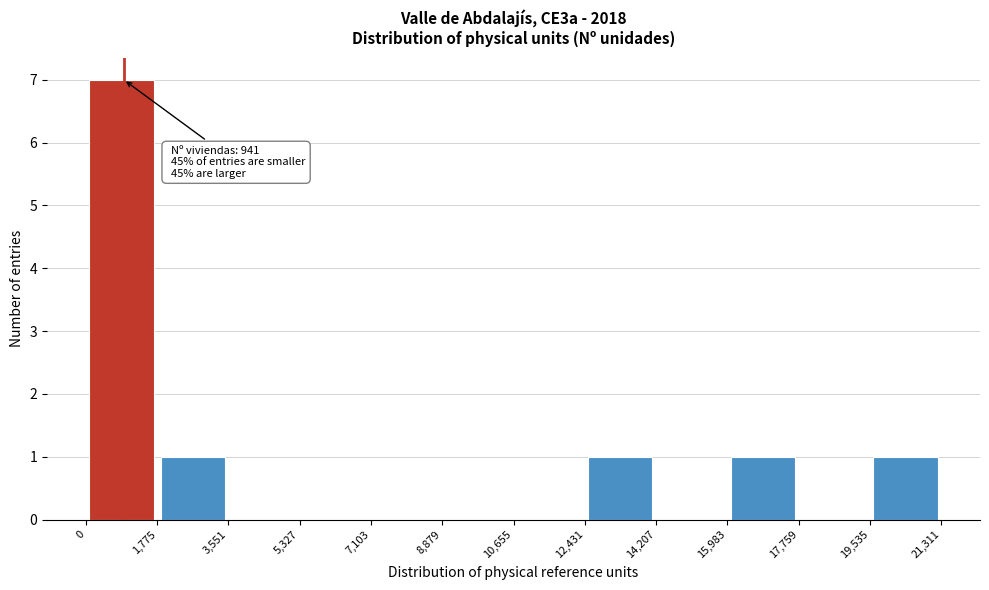

Over which range of the x-axis is the bar tallest?

0 to 1,775